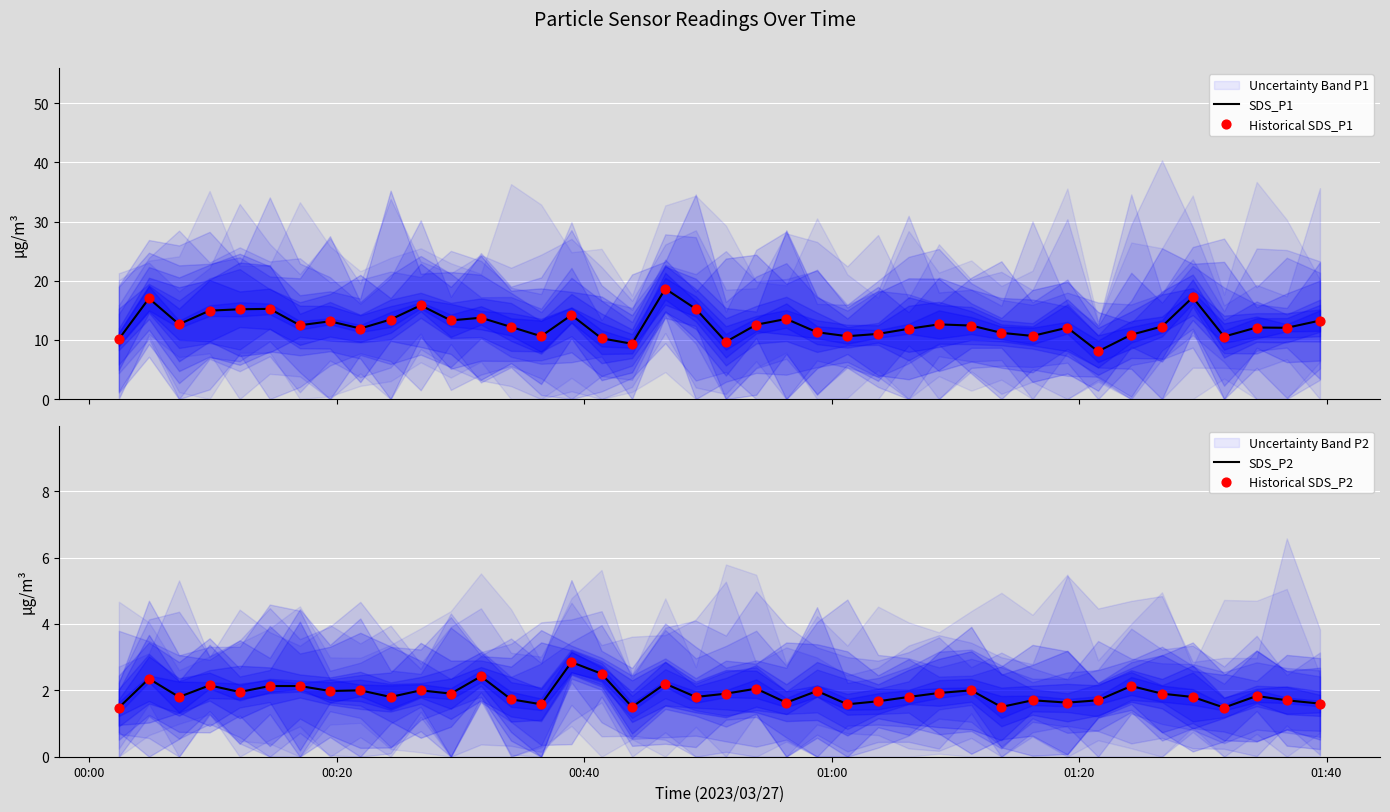

Which series contains the highest Y value?

SDS_P1